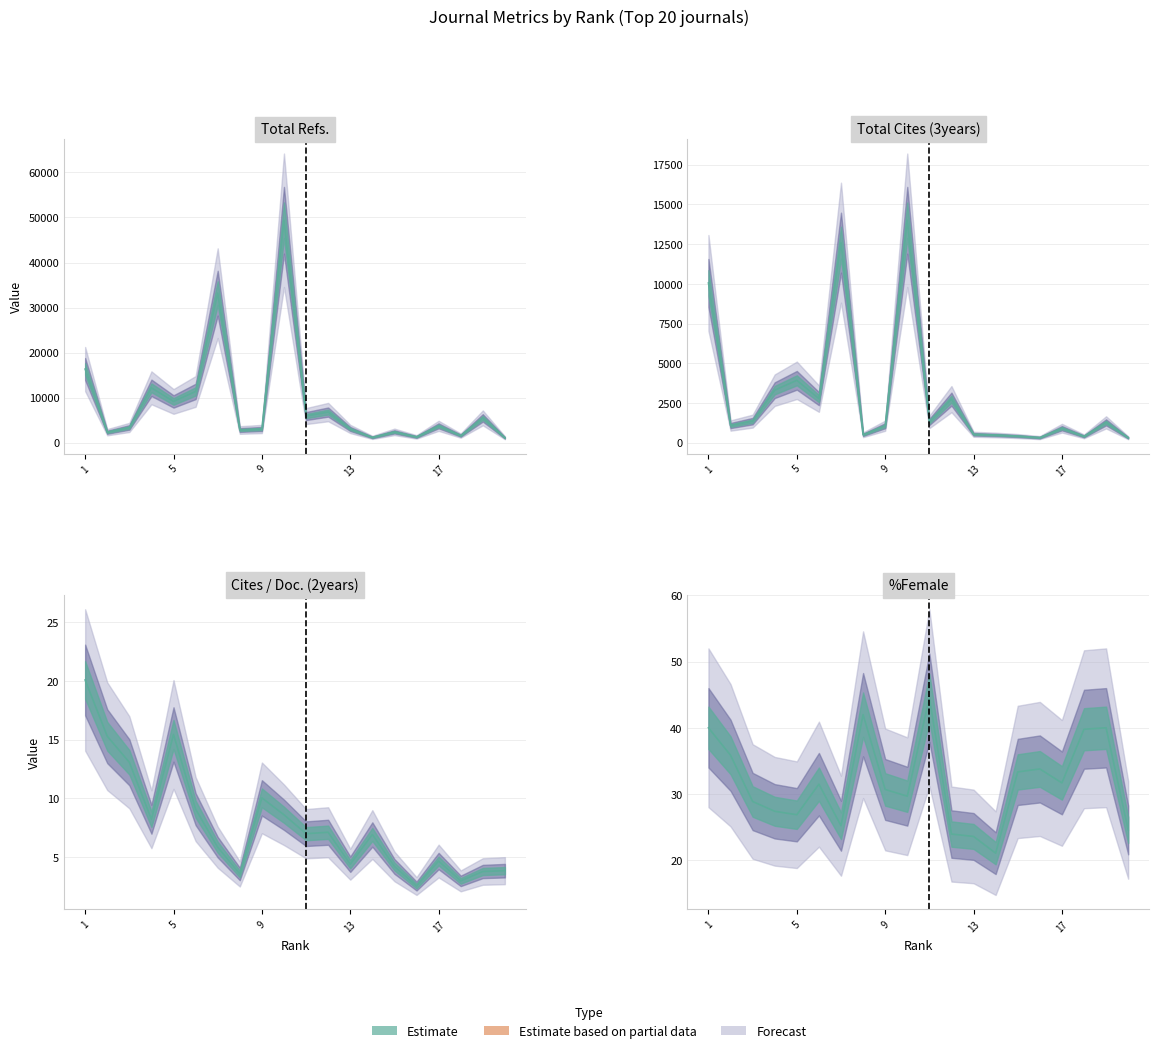

Where is Total Cites (3years) nearest to the value 7155?

1